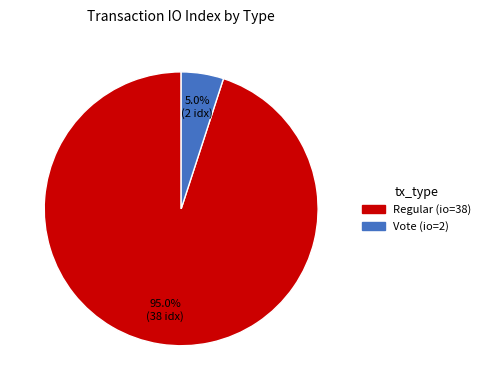

Is there any slice that represents more than half of the pie?

Yes